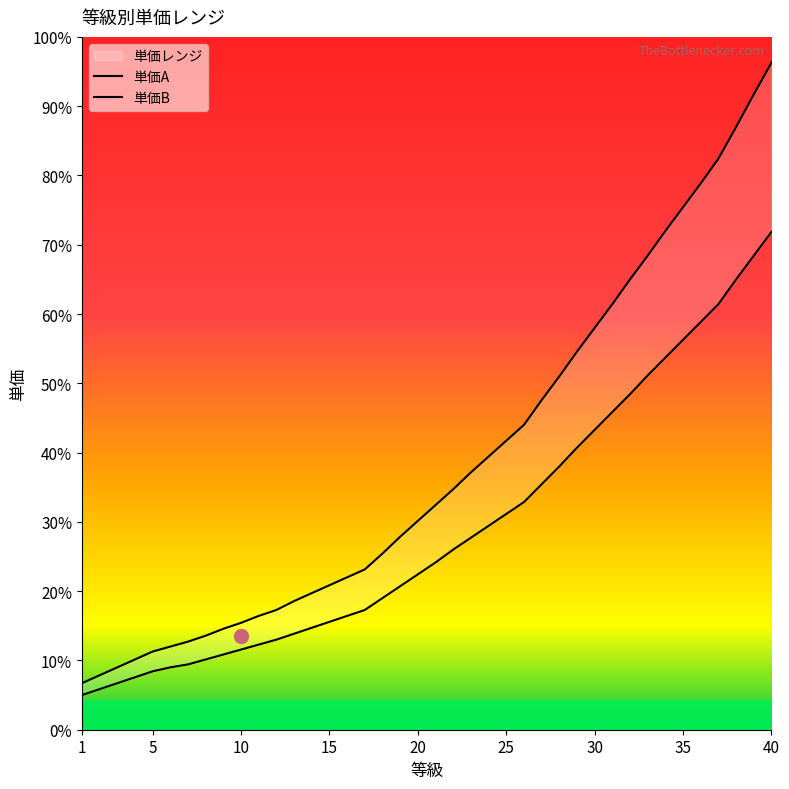

At how many categories does at least one series exceed 2662?

17